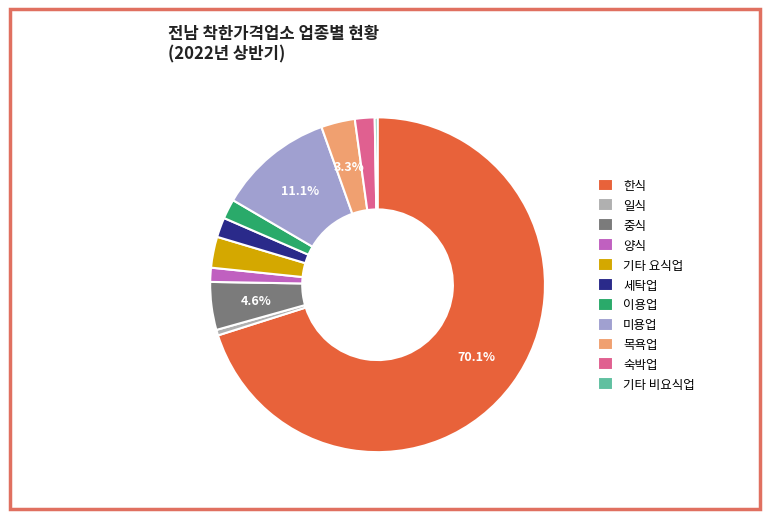

To the nearest percent, what is the average slice percentage?

9%